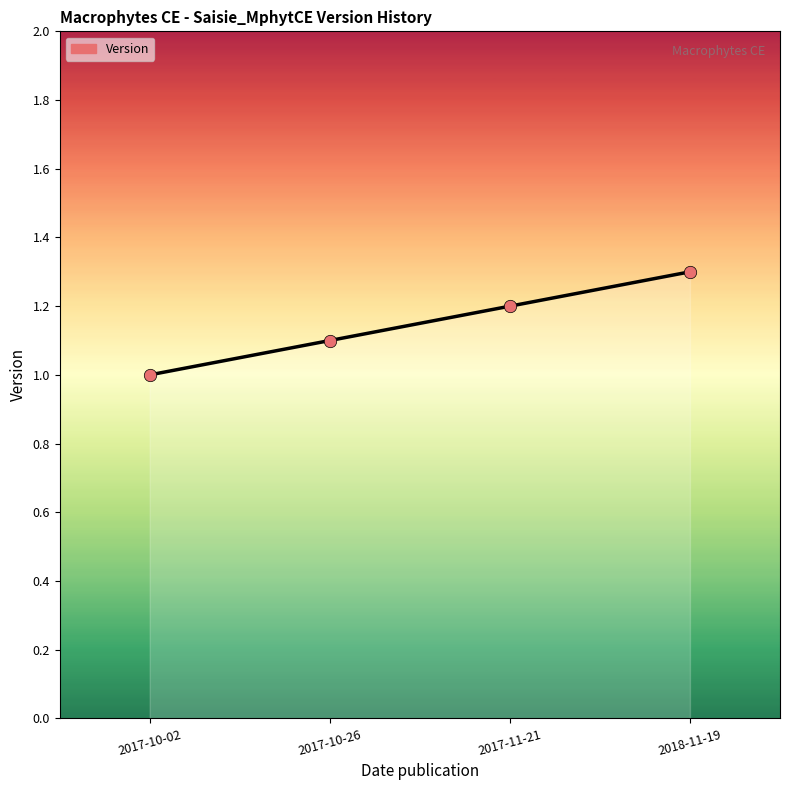

What is the ratio of the value at 2017-10-02 to the value at 2017-10-26?

0.9